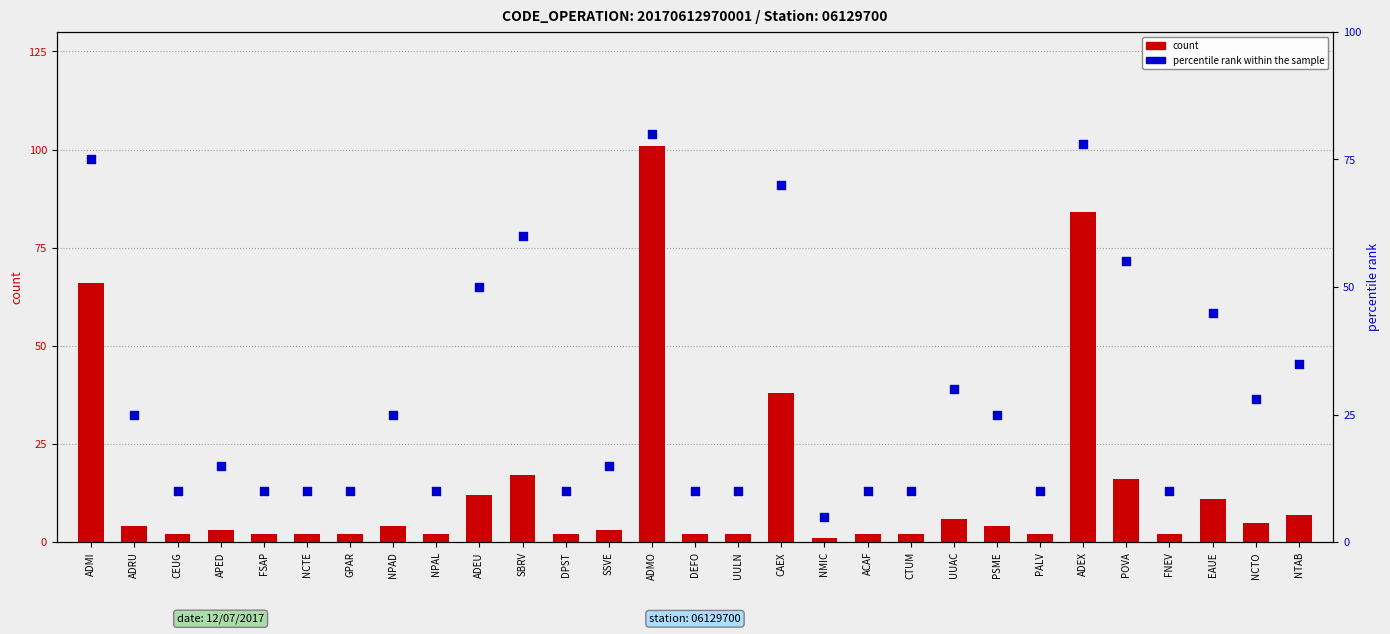

Which series has the largest total across all categories?

percentile rank within the sample